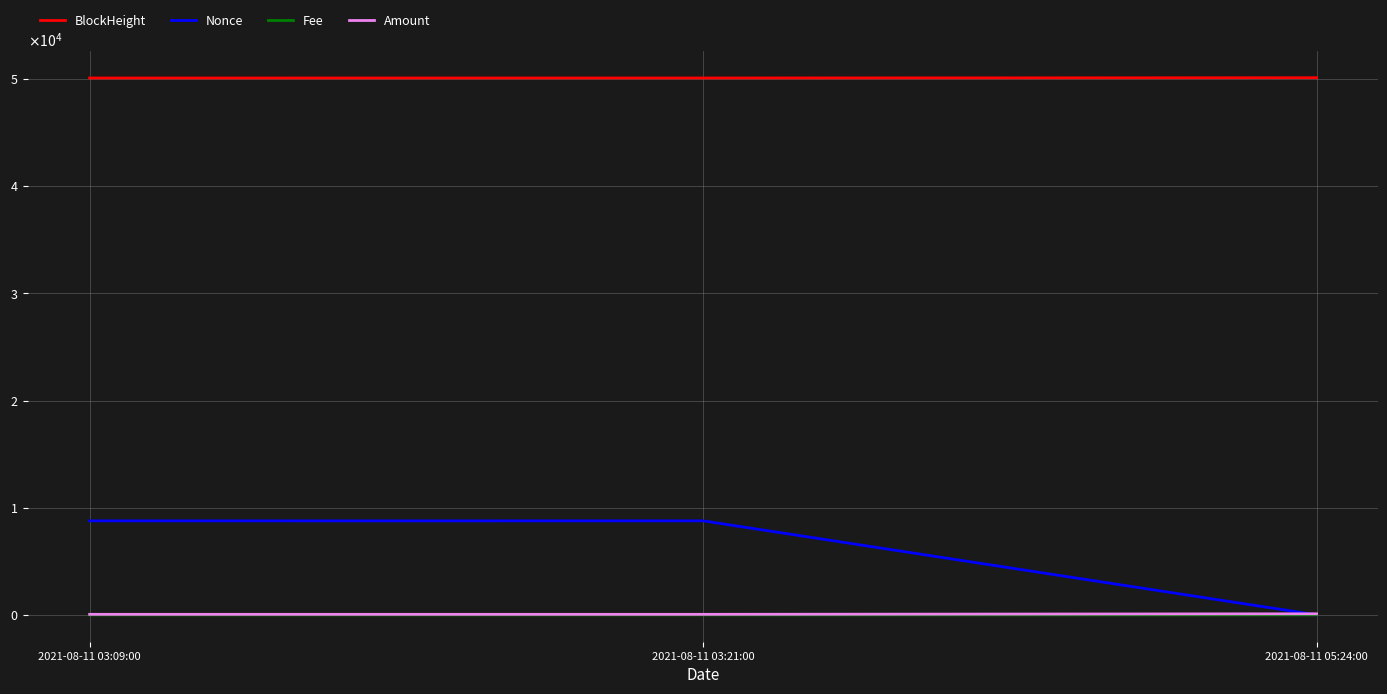

What is the total value across all series at 2021-08-11 05:24:00?

50219.1